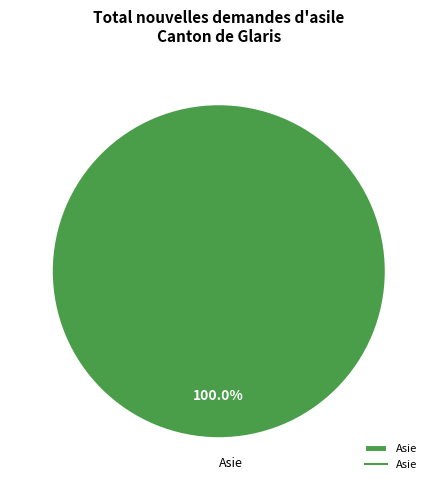

Rank the categories by value from lowest to highest.

Asie